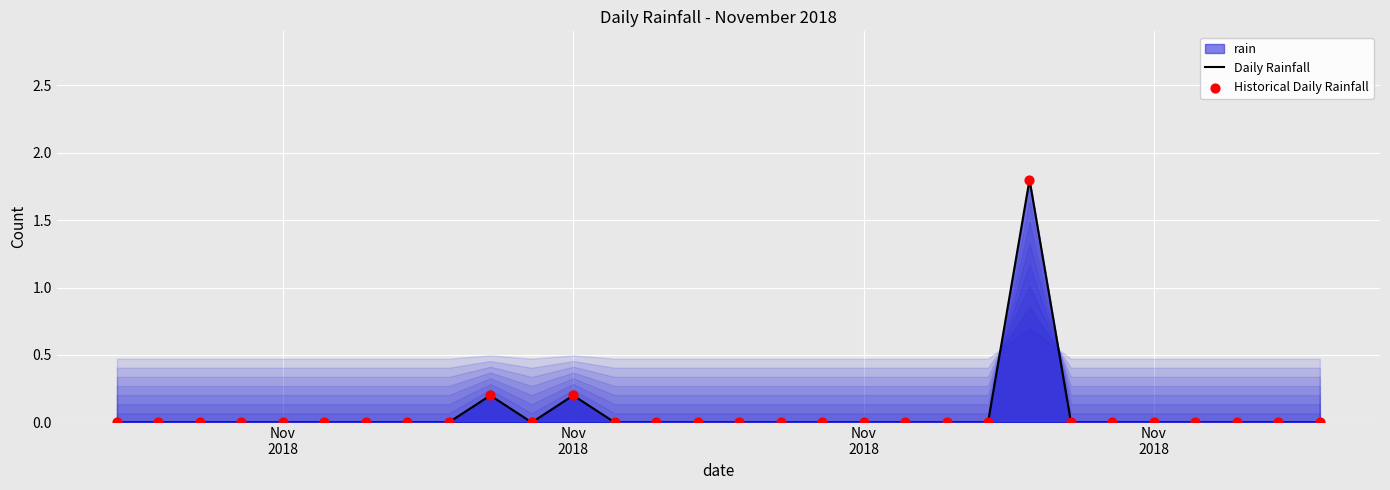

How many lines are shown in the chart?

1